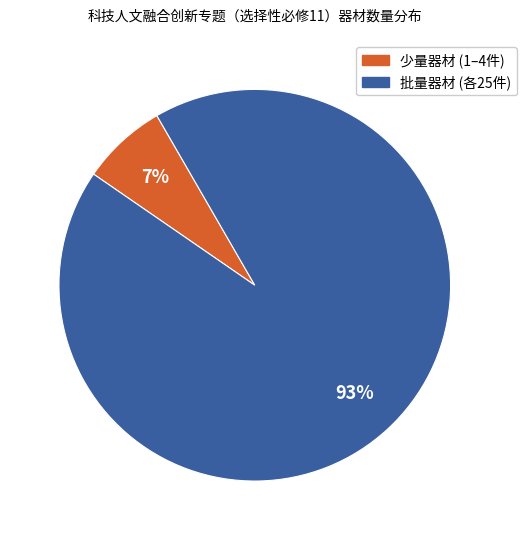

Does any single category account for the majority?

Yes